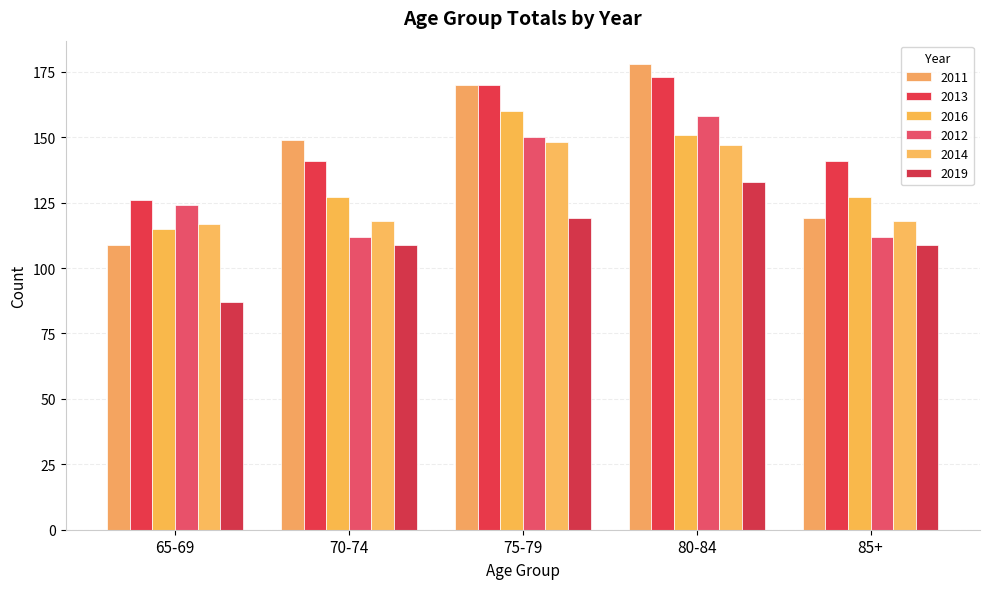

Are the bars horizontal?

No